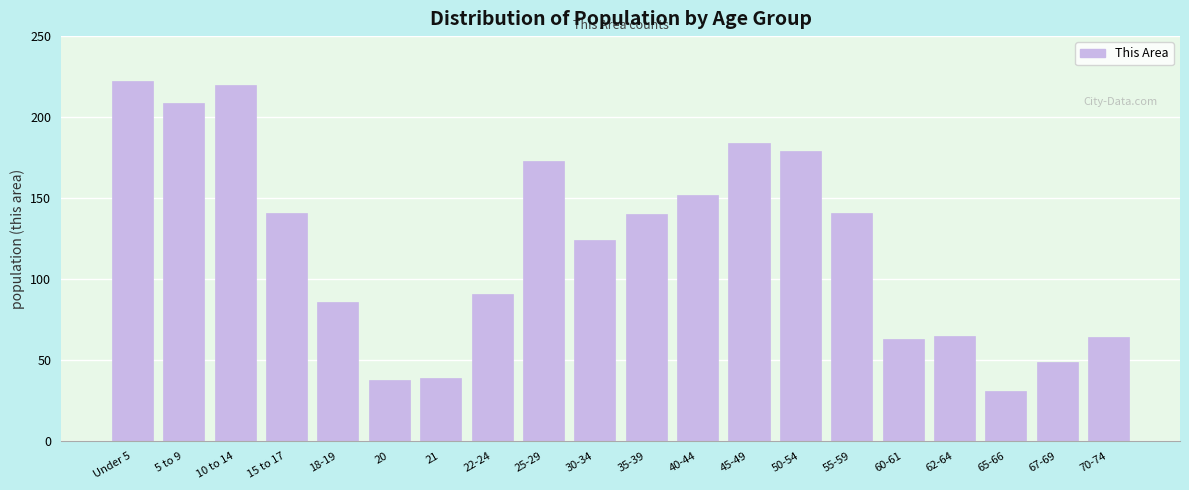

Reading left to right, transcribe all the data shown in this chart.

Under 5=222	5 to 9=209	10 to 14=220	15 to 17=141	18-19=86	20=38	21=39	22-24=91	25-29=173	30-34=124	35-39=140	40-44=152	45-49=184	50-54=179	55-59=141	60-61=63	62-64=65	65-66=31	67-69=49	70-74=64